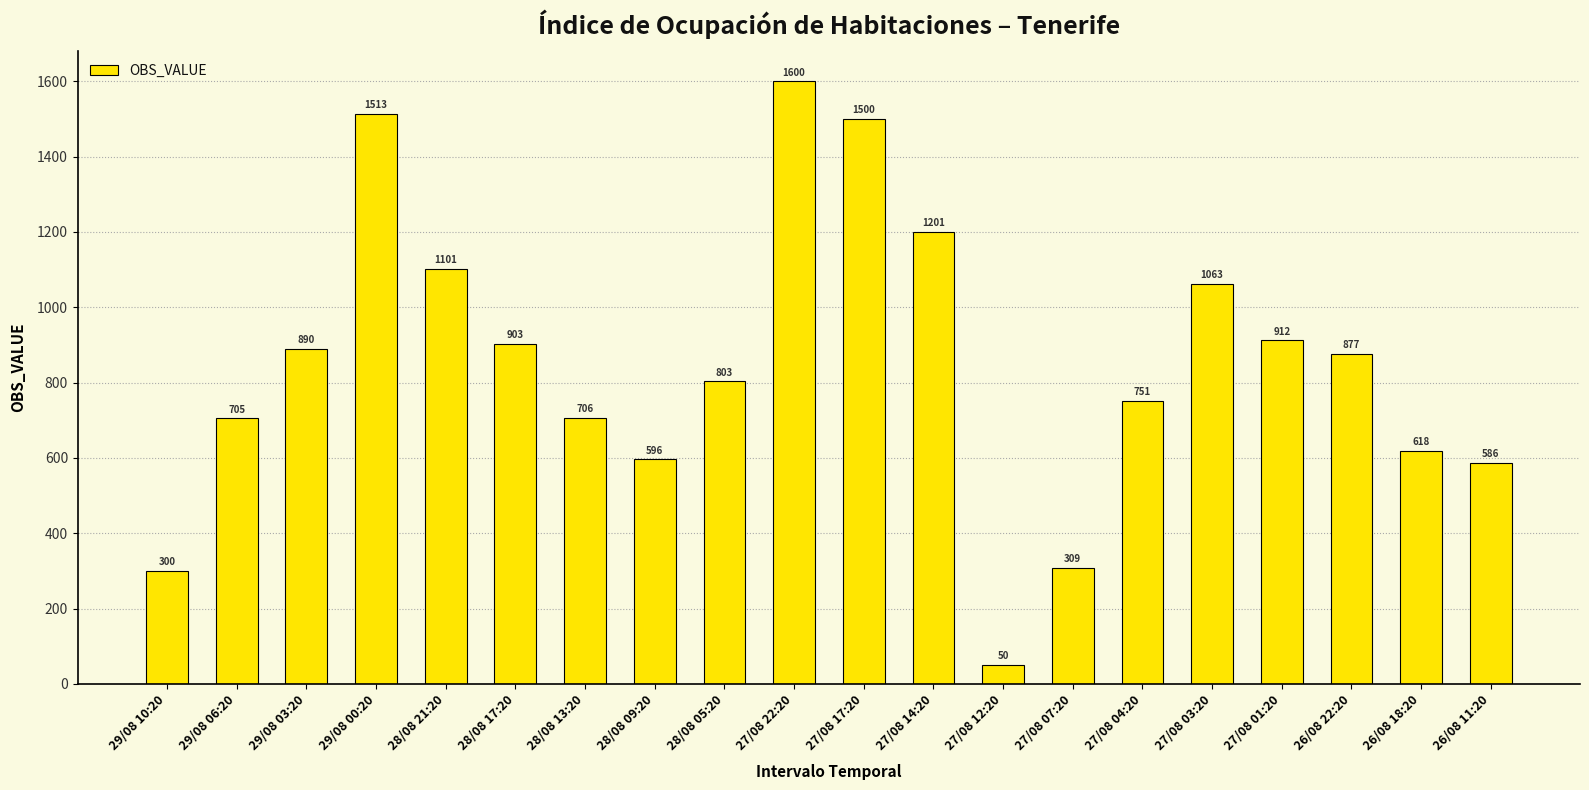

What is the label of the 7th bar from the left?

28/08 13:20